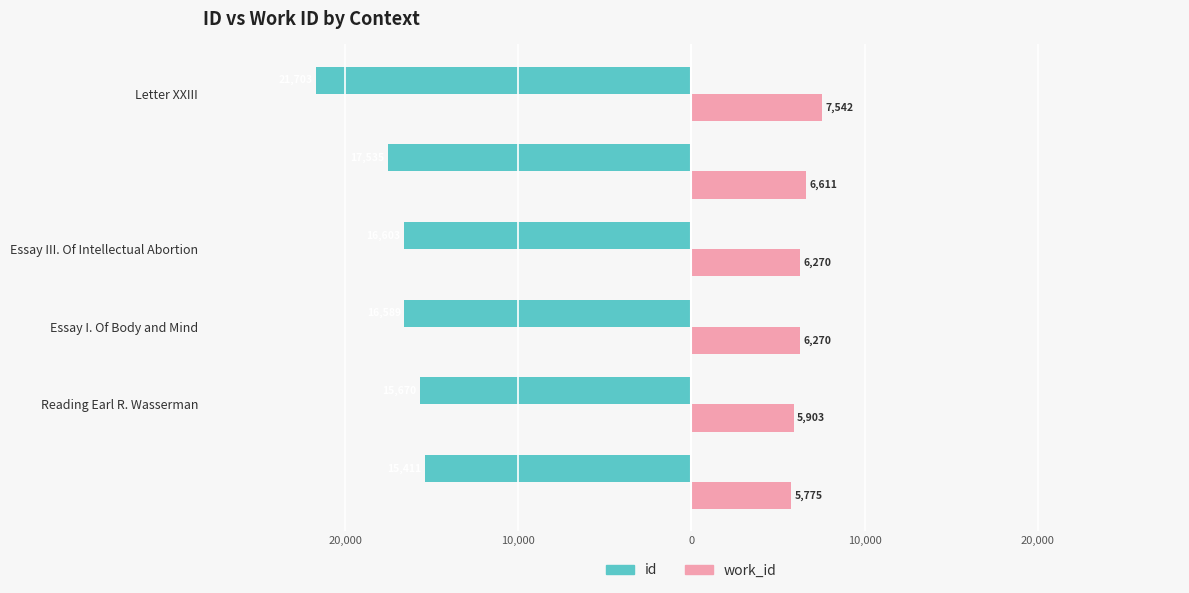

What are all the series names shown in the legend?

id, work_id